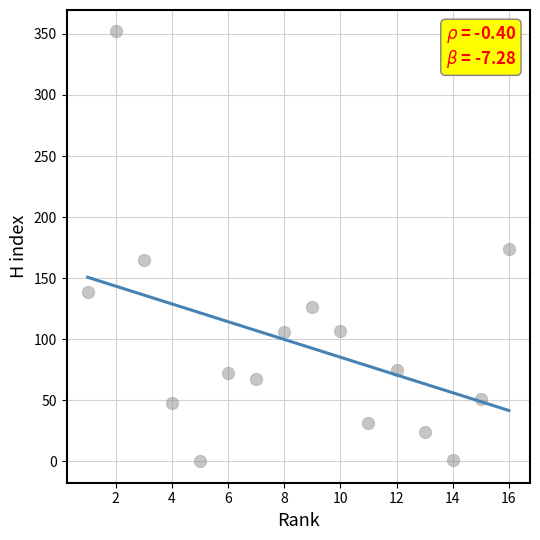

What is the range of Y values (max minus min)?

352